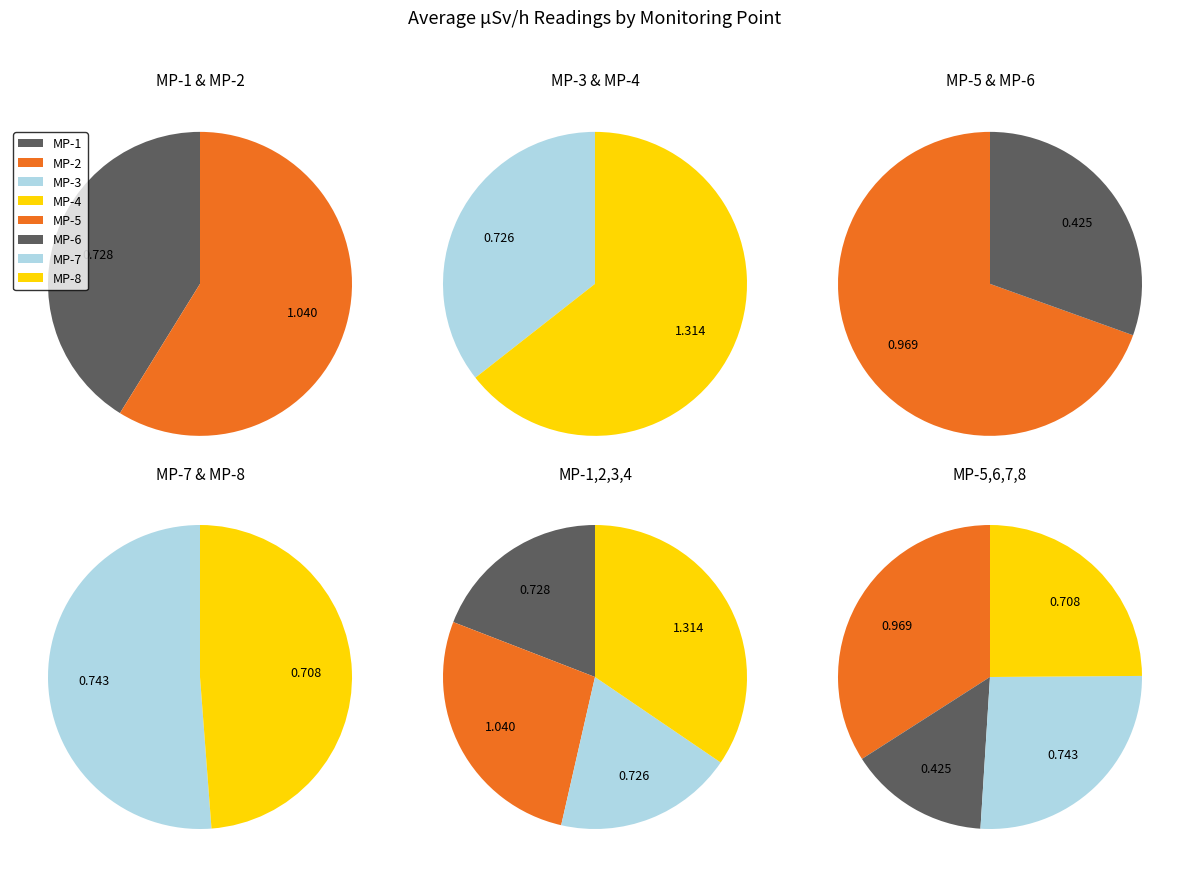

Do MP-2 and MP-8 together represent more than half of the pie?

No